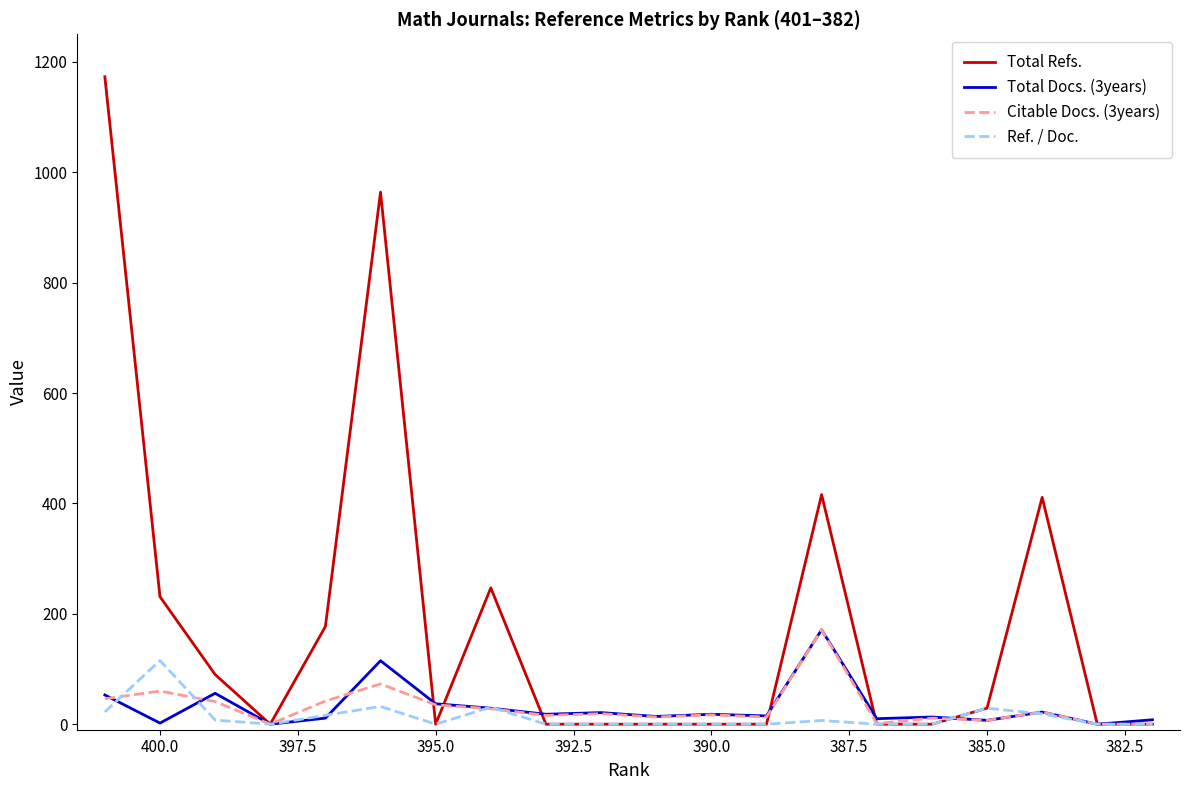

What is the difference between the maximum and second lowest values in the Total Refs. series?

1173.0